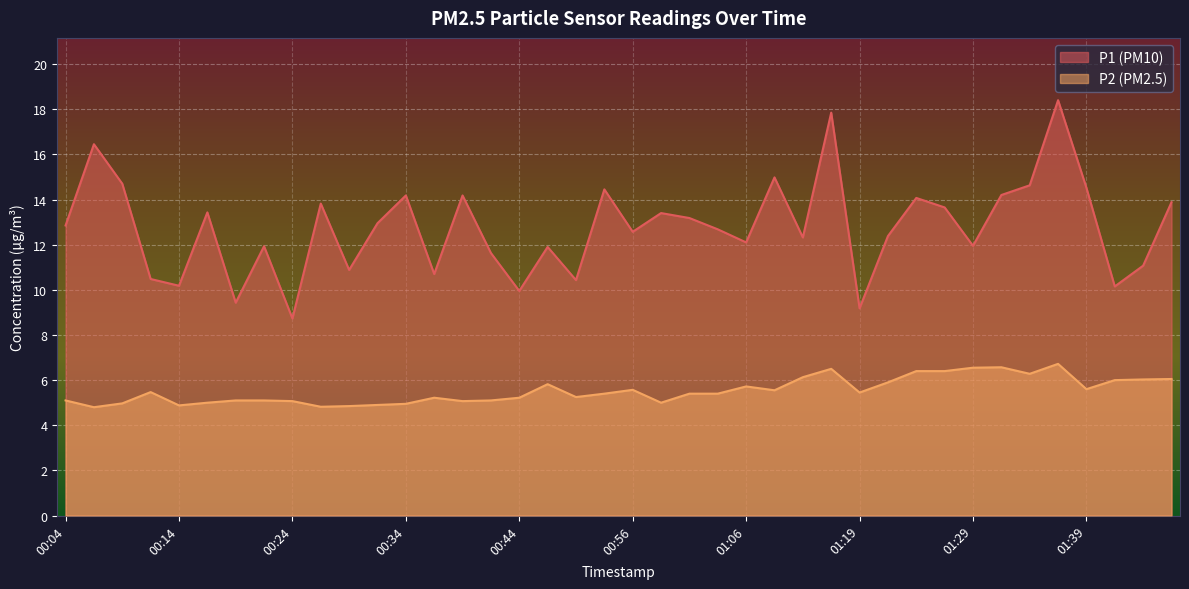

What is the minimum value for P2?

4.8